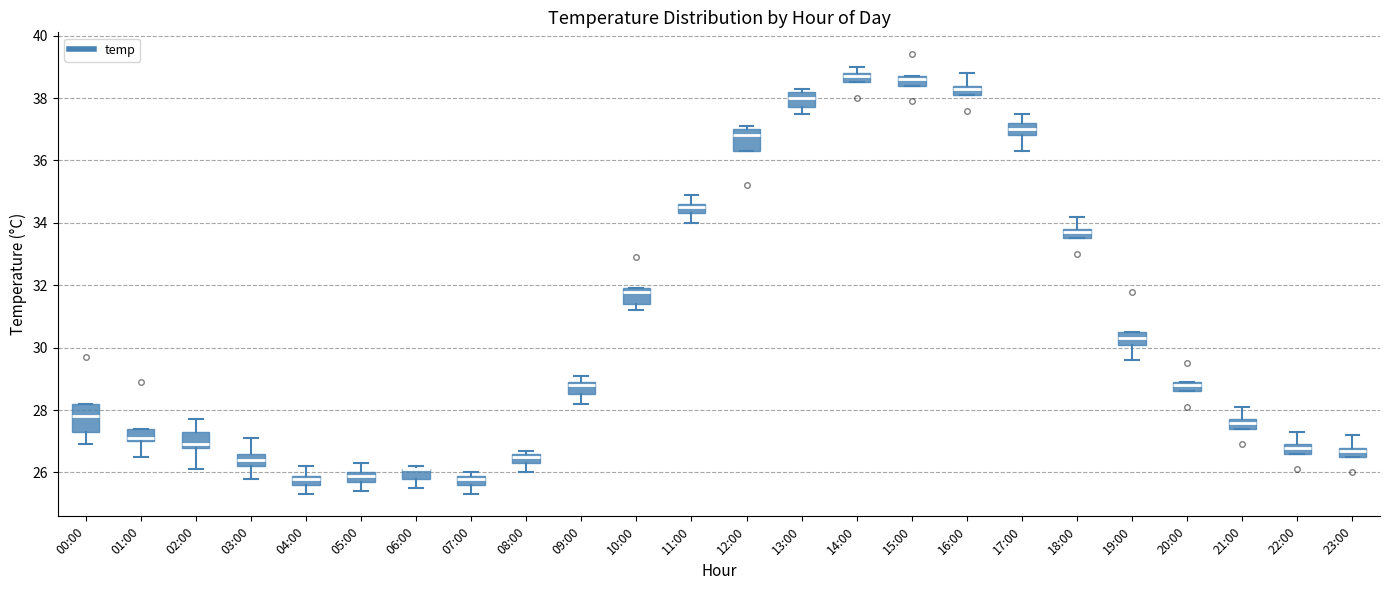

Where does the lower whisker of the box for 03:00 end on the y-axis? The values are not printed on the chart, so give them approximately, as read against the axis.

25.8